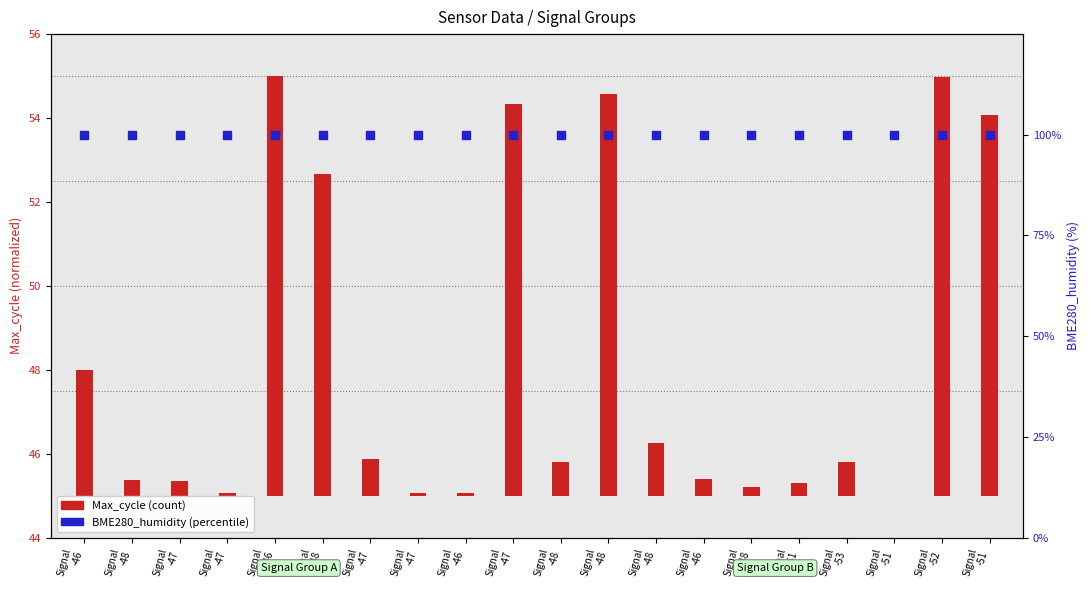

Which series reaches the minimum Y coordinate?

Max_cycle (count)